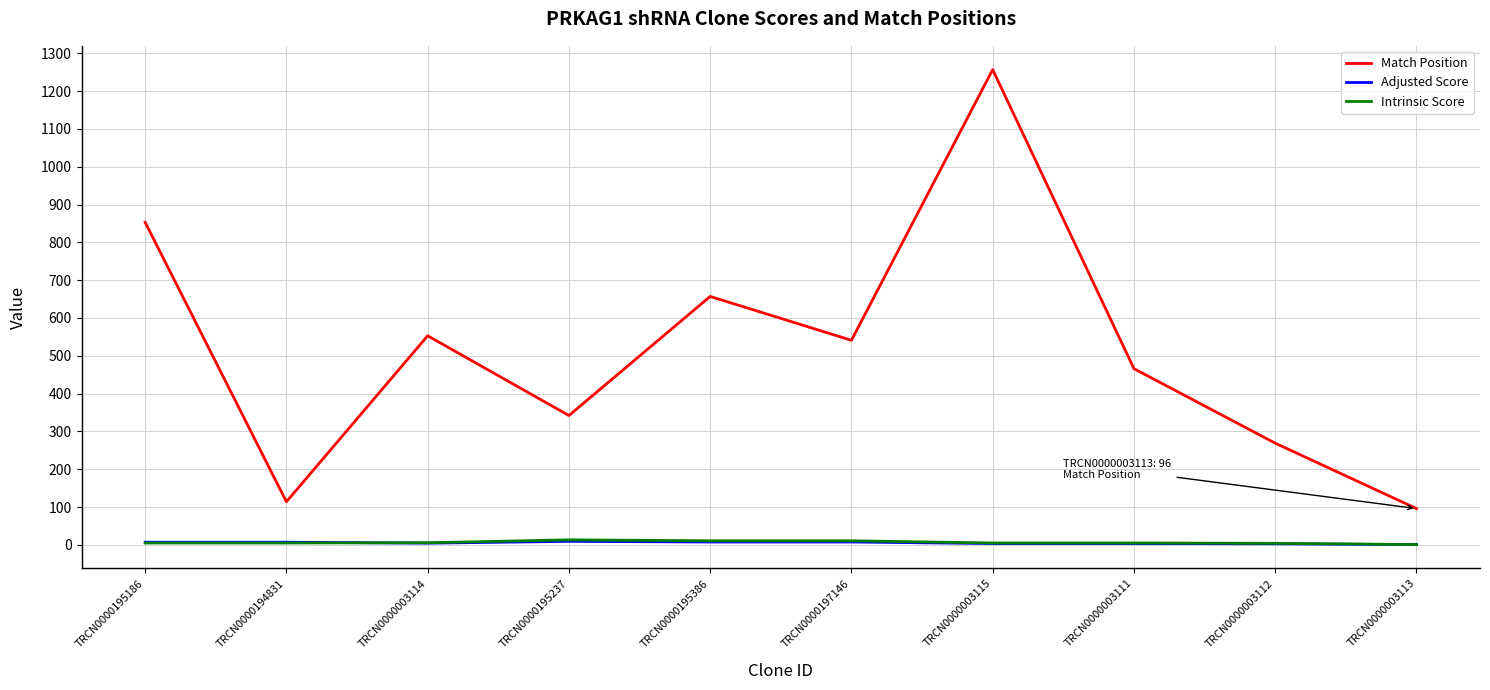

True or false: Match Position and Adjusted Score cross at least once.

False